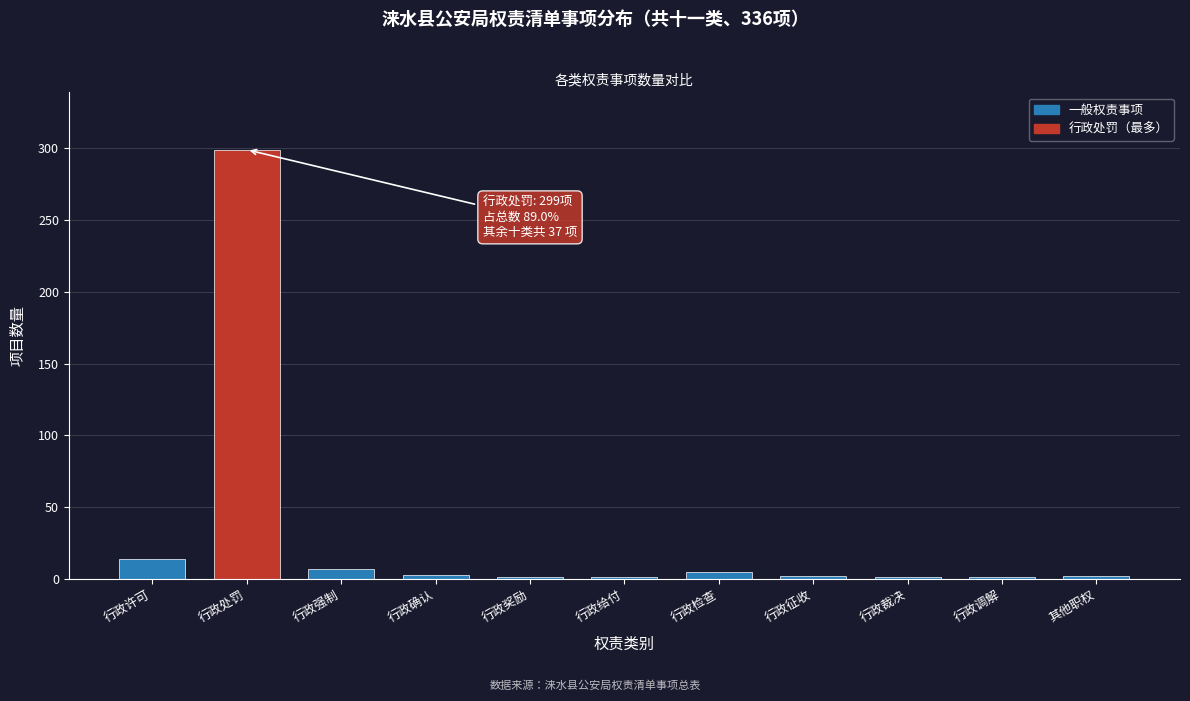

What value does the data have at 行政许可?

14